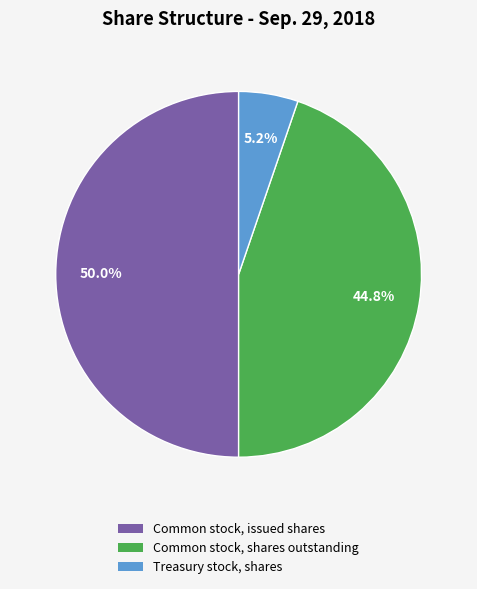

Which category has the biggest portion of the pie?

Common stock, issued shares